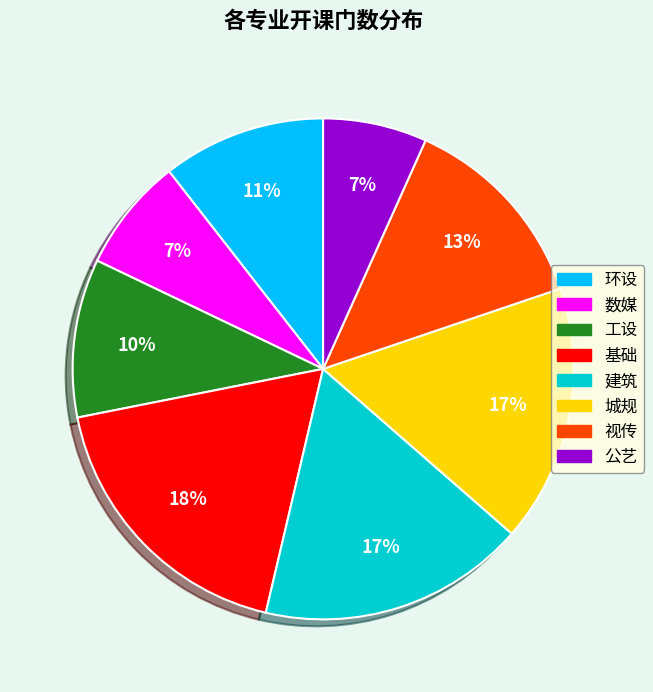

To the nearest percent, what portion does 视传 represent?

13%